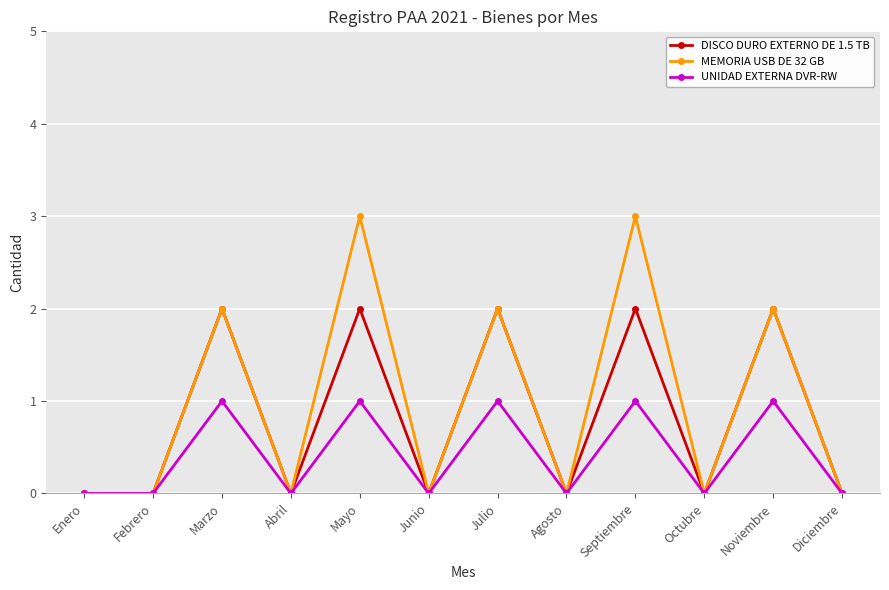

Which series has the largest total across all categories?

MEMORIA USB DE 32 GB